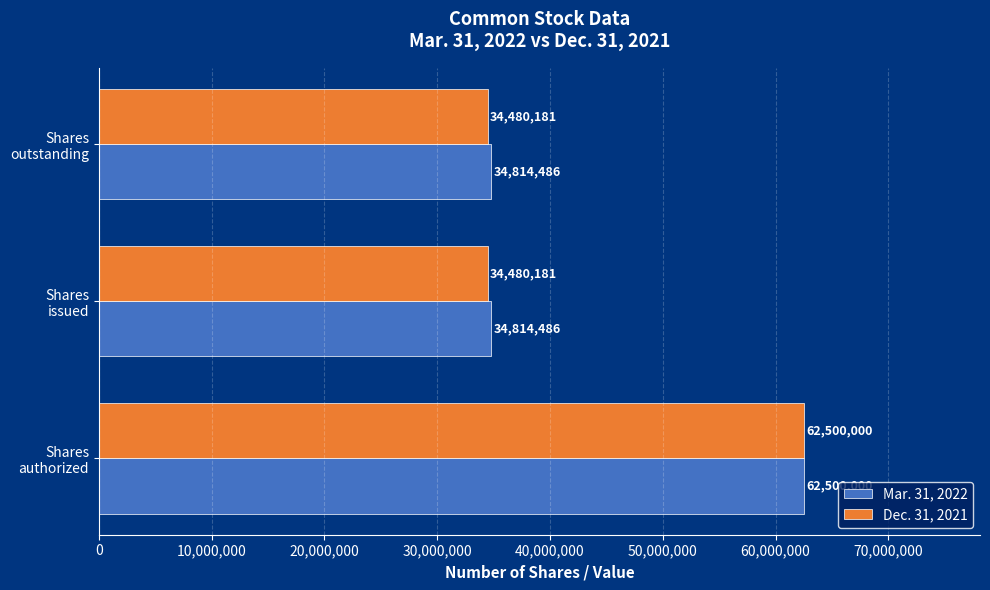

What is the difference between the maximum and second lowest values in the Dec. 31, 2021 series?

28019819